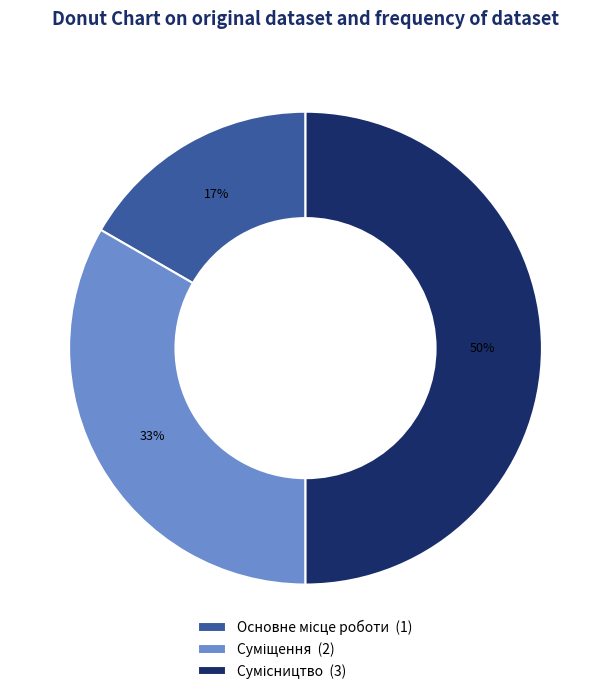

To the nearest percent, what is the average slice percentage?

33%